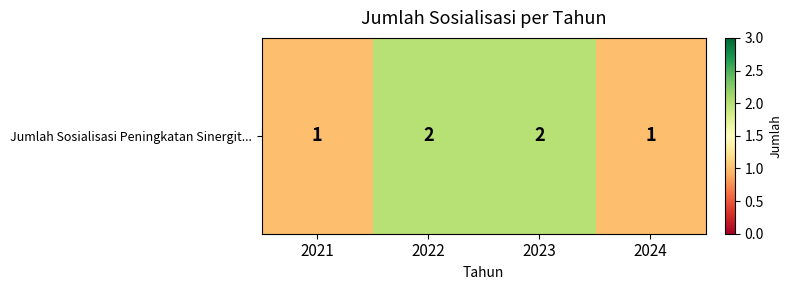

Where is the data nearest to the value 1?

2021